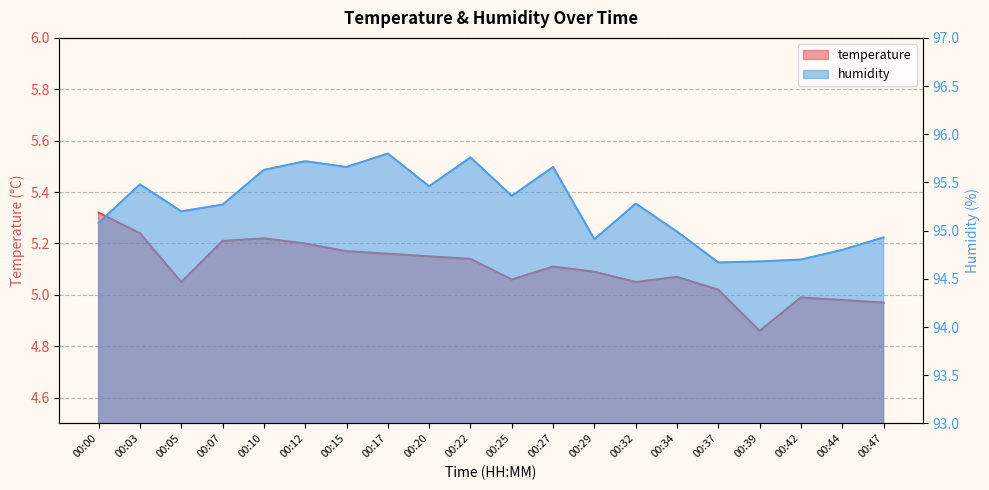

Where is the first local maximum for temperature?

00:10